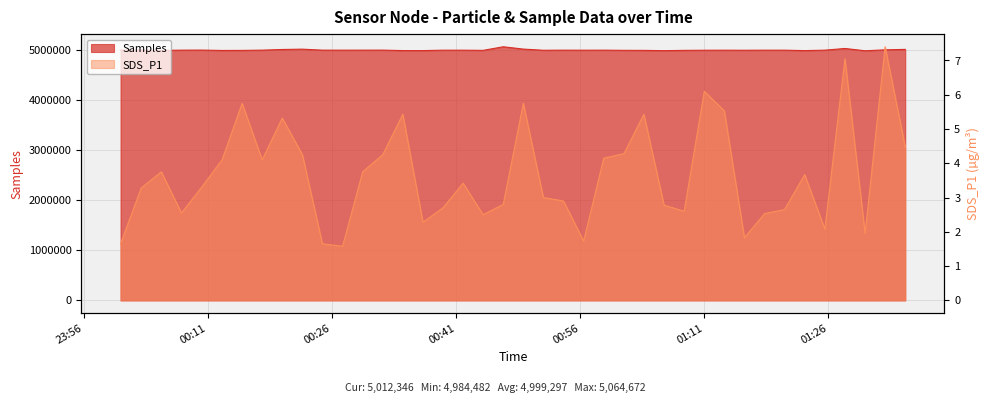

True or false: SDS_P1 has more than 2 points higher than both neighbors.

True